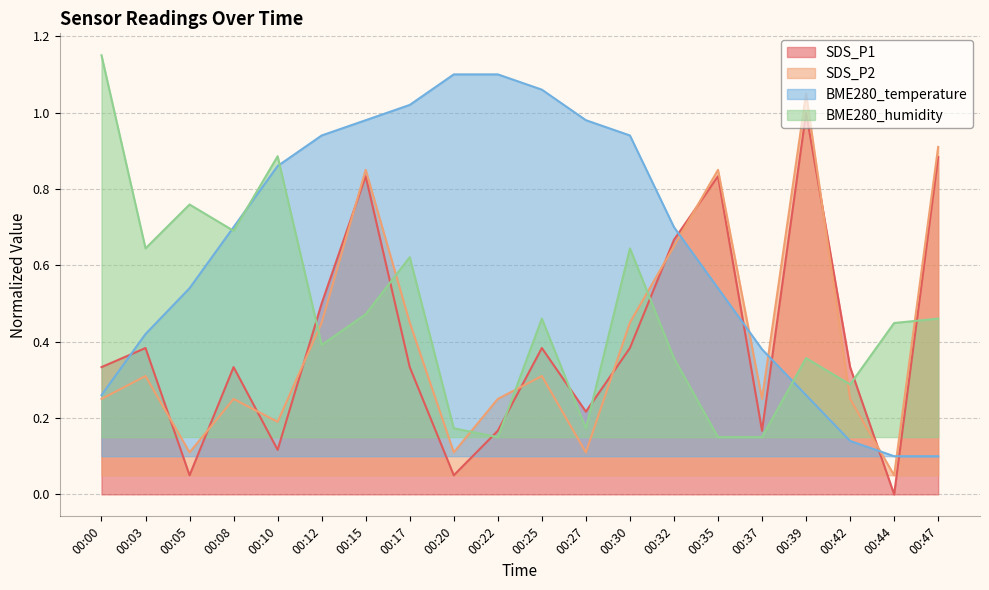

What value does the BME280_humidity series have at 00:39?

0.4